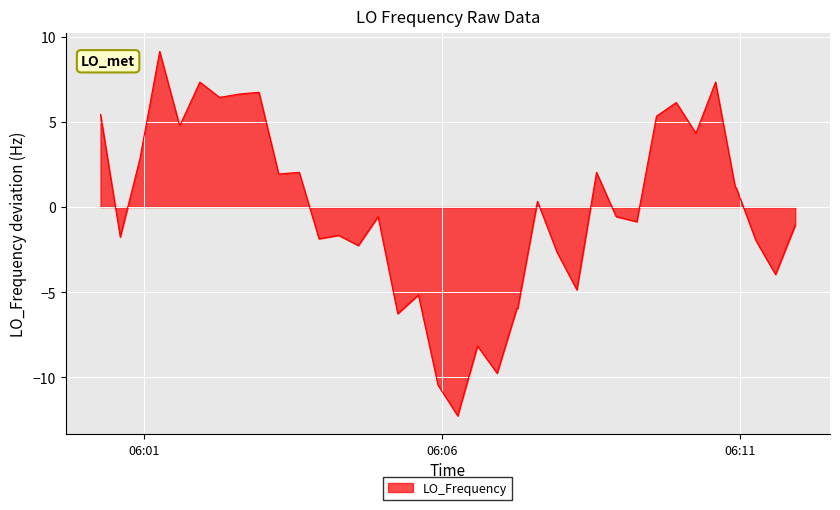

How many positive values are there?

20